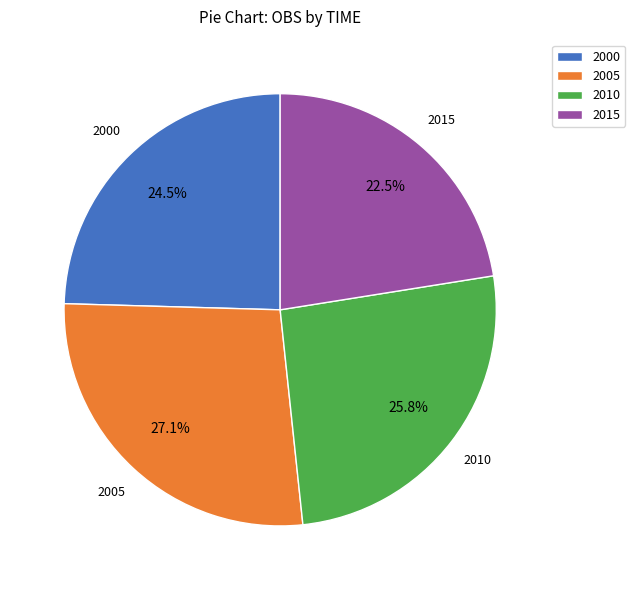

What is the ratio of the value at 2010 to the value at 2015?

1.1